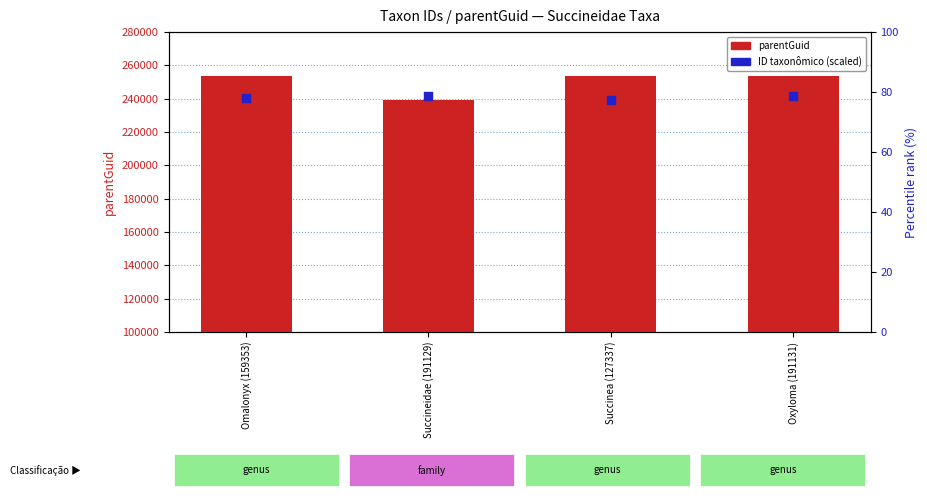

What is the total value across all series at Succineidae (191129)?

480522.5